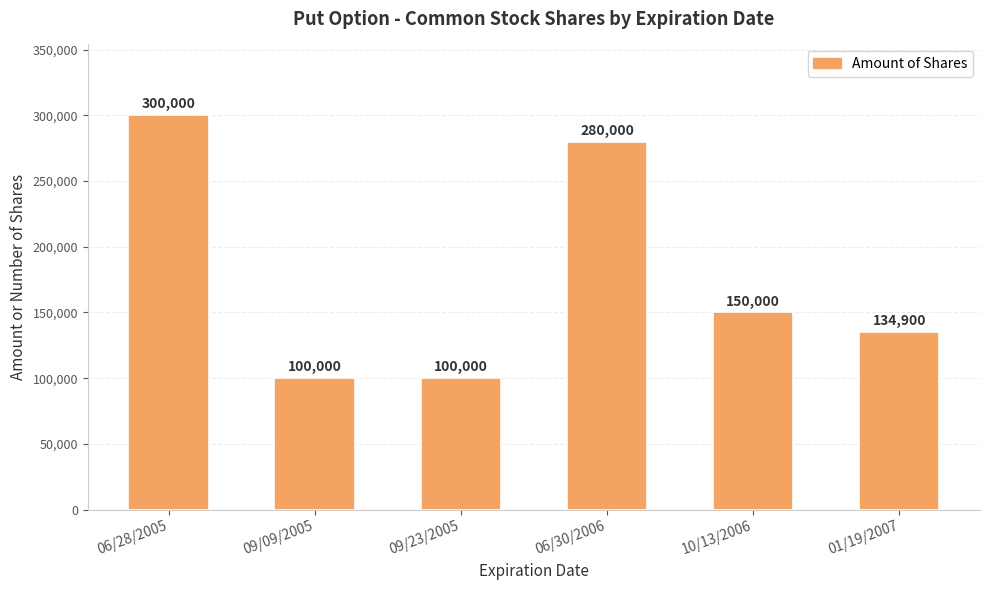

The value at 06/30/2006 is 466014. True or false?

False